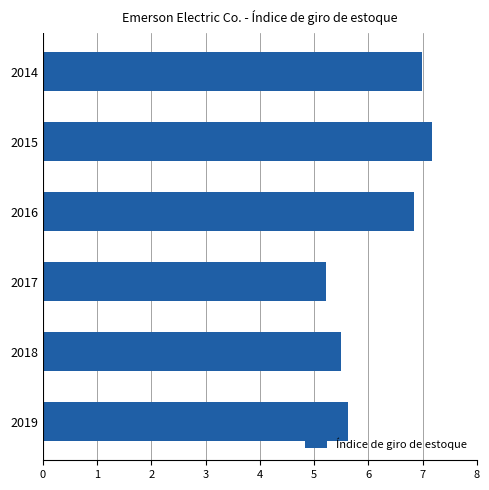

The chart shows a value of 5.5 at 2018. True or false?

True